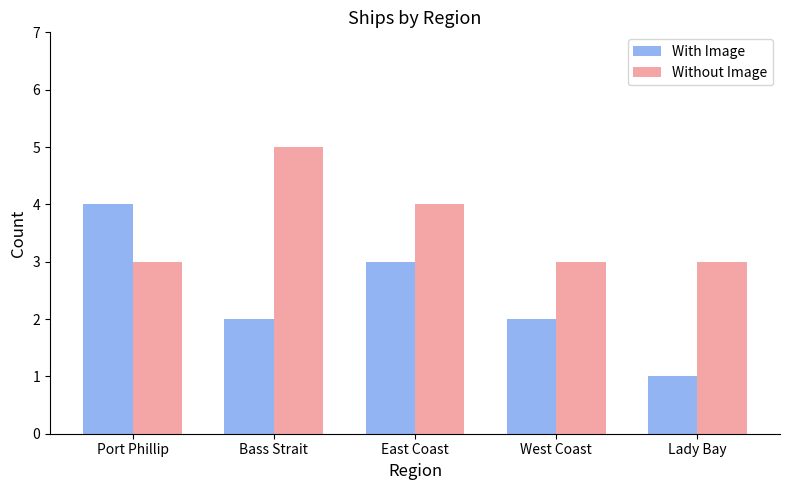

What is the spread (max minus min) of values at Lady Bay?

2